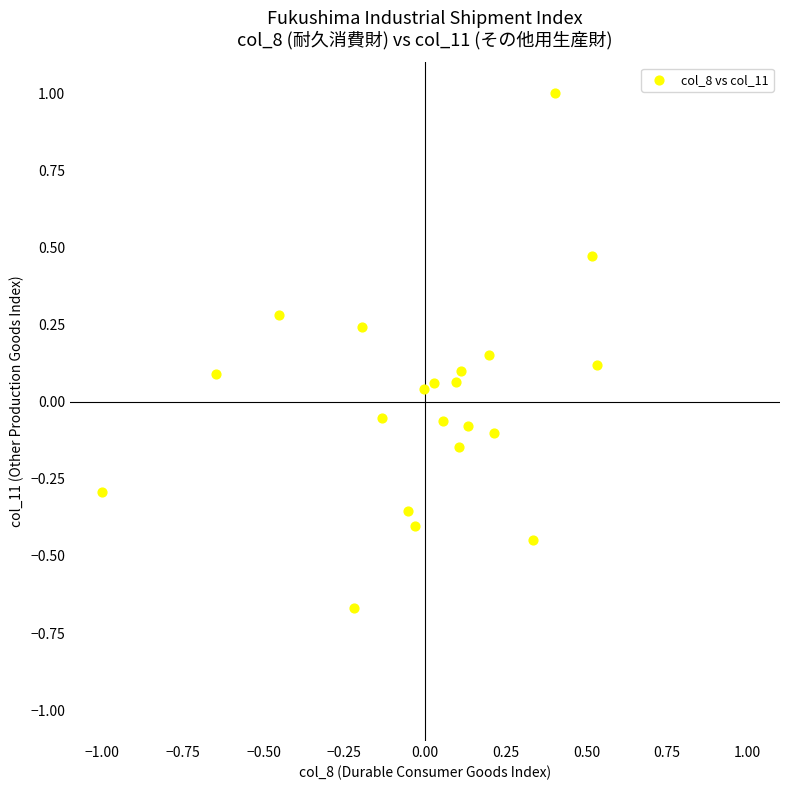

What is the range of Y values (max minus min)?

1.7